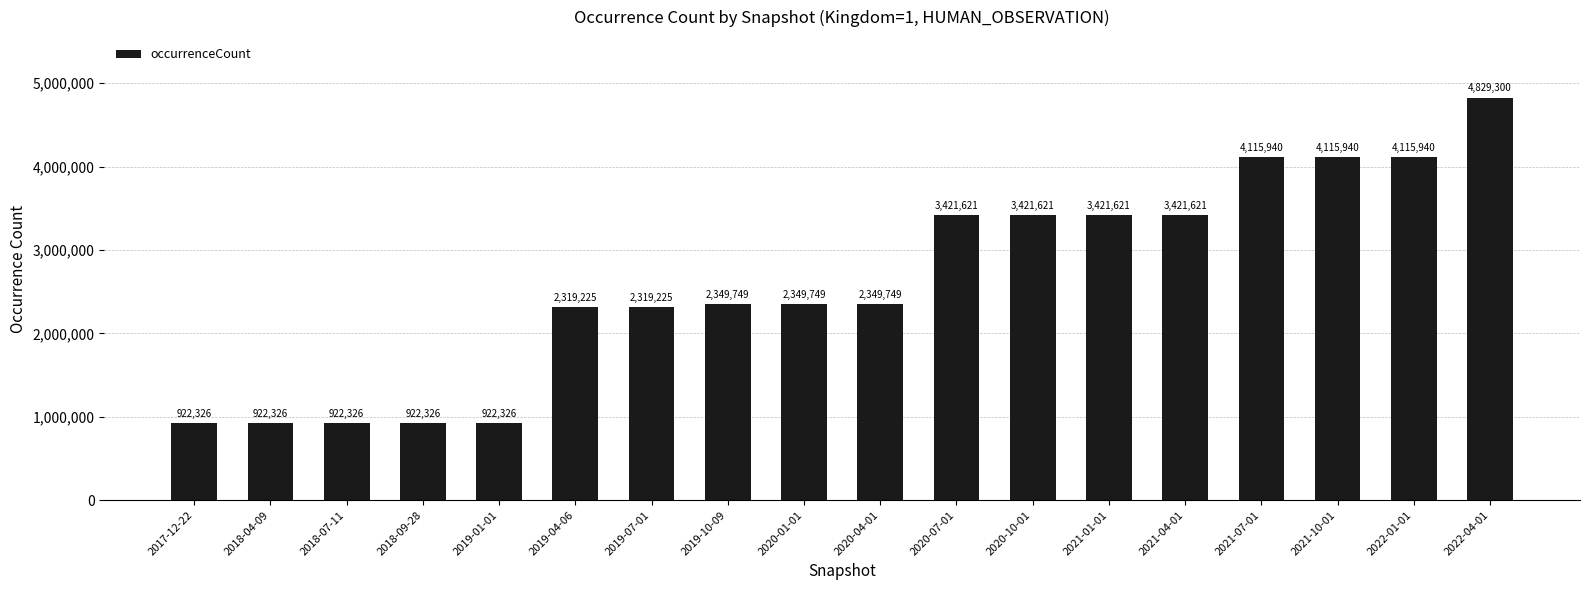

What is the sum of all values?

47162931